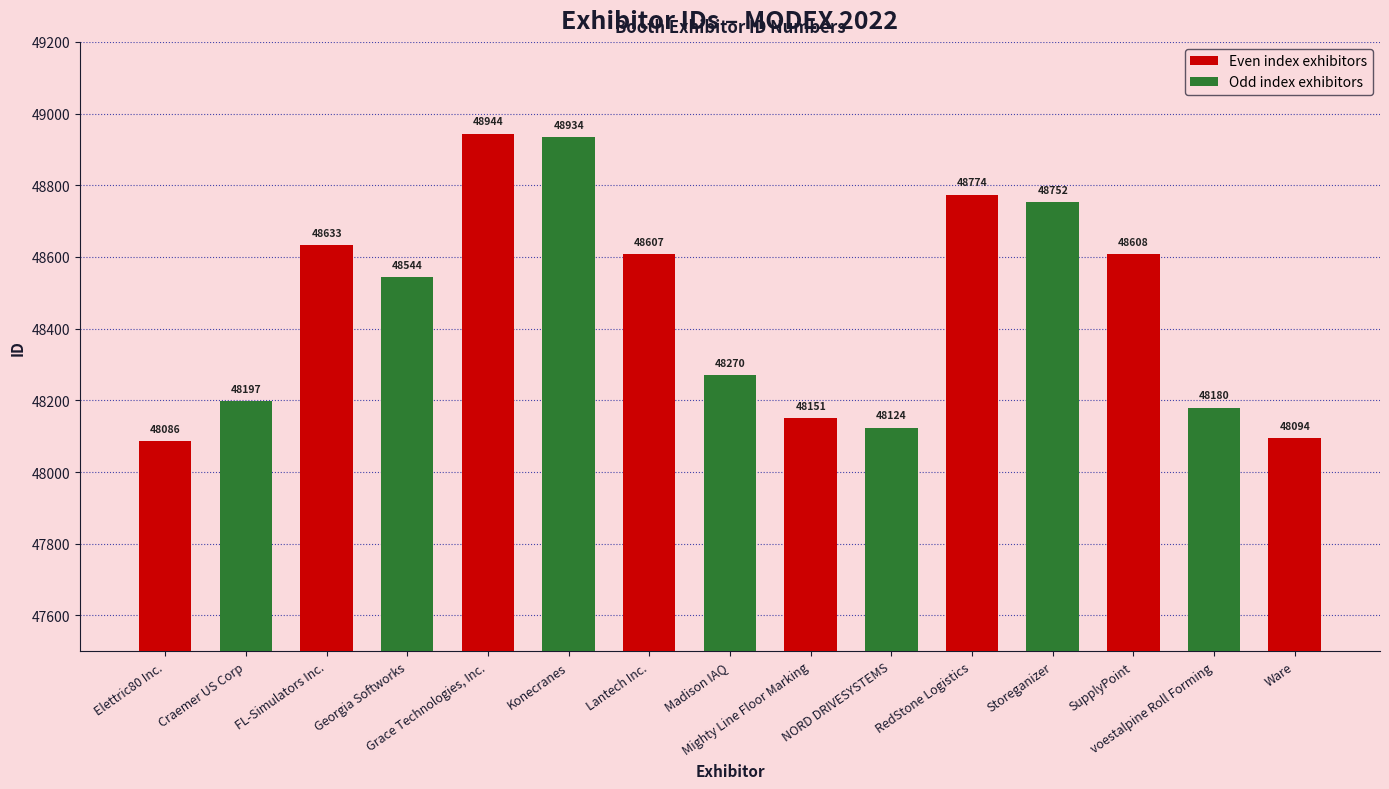

At which label is the value closest to 48515?

Georgia Softworks